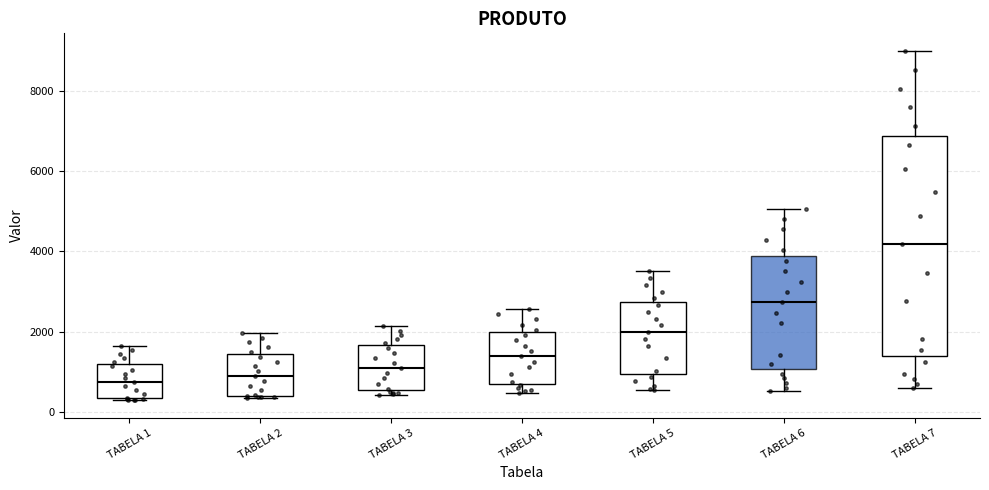

Reading left to right, transcribe this box plot: for each box, give where its median line is, the range the box spans, and where its two whiskers end, as read against the y-axis. The values are not printed on the chart, so give them approximately, as read against the axis.

TABELA 1: median 800, box 400 to 1200, whiskers 200 to 1600
TABELA 2: median 800, box 400 to 1400, whiskers 400 to 2000
TABELA 3: median 1000, box 600 to 1600, whiskers 400 to 2200
TABELA 4: median 1400, box 800 to 2000, whiskers 400 to 2600
TABELA 5: median 2000, box 1000 to 2800, whiskers 600 to 3600
TABELA 6: median 2800, box 1000 to 3800, whiskers 600 to 5000
TABELA 7: median 4200, box 1400 to 6800, whiskers 600 to 9000